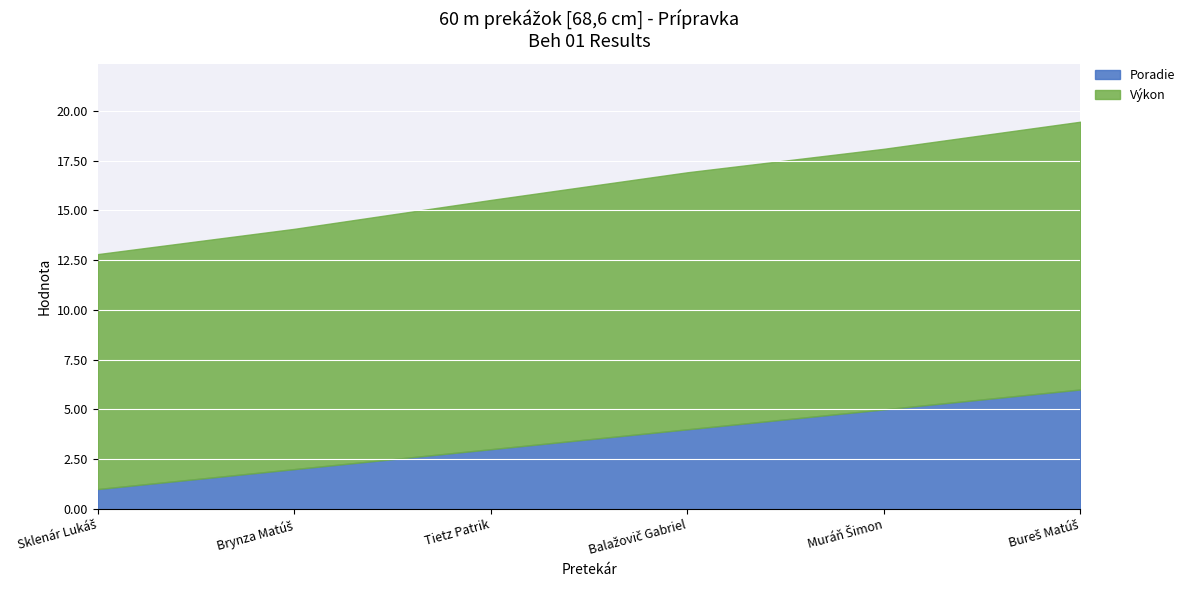

Reading right to left, list all the values displayed in this chart.

Poradie: Bureš Matúš=6.0	Muráň Šimon=5.0	Balažovič Gabriel=4.0	Tietz Patrik=3.0	Brynza Matúš=2.0	Sklenár Lukáš=1.0
Výkon: Bureš Matúš=13.4	Muráň Šimon=13.1	Balažovič Gabriel=12.9	Tietz Patrik=12.5	Brynza Matúš=12.1	Sklenár Lukáš=11.8